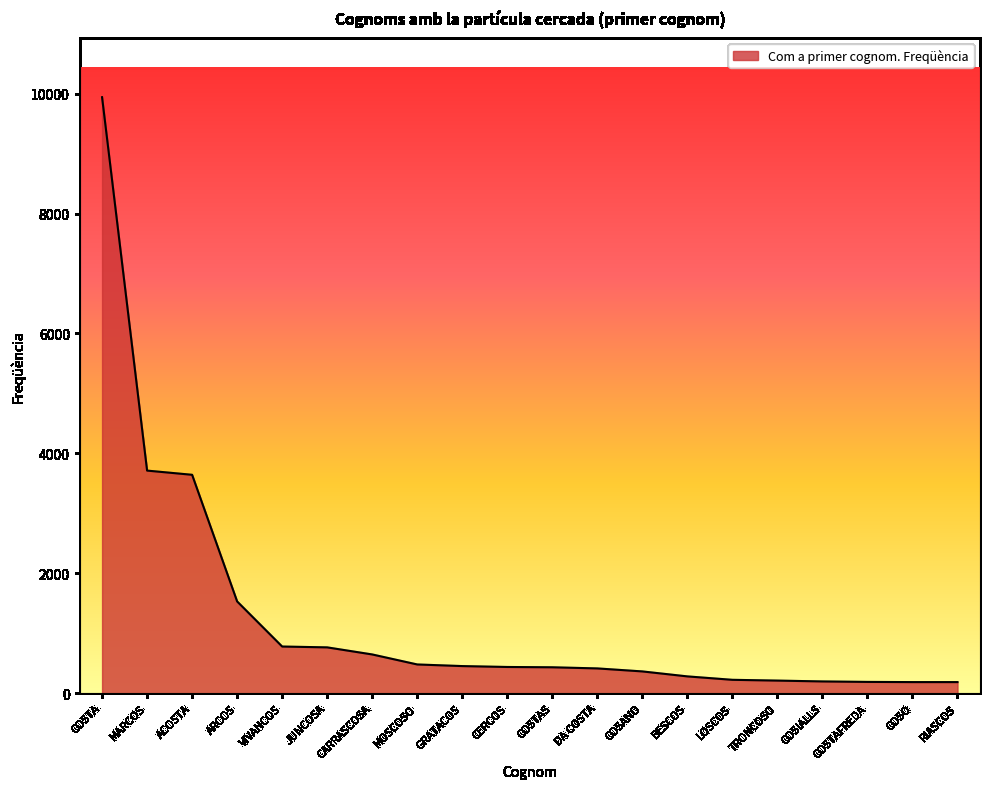

The value at ARCOS is 809. True or false?

False